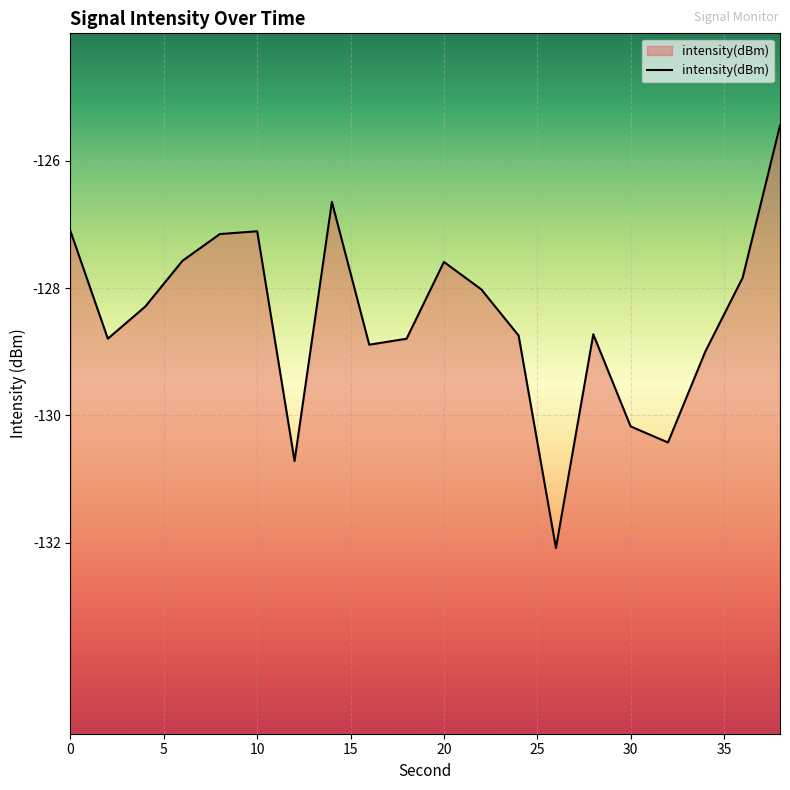

What is the difference between the maximum and minimum values?

6.6